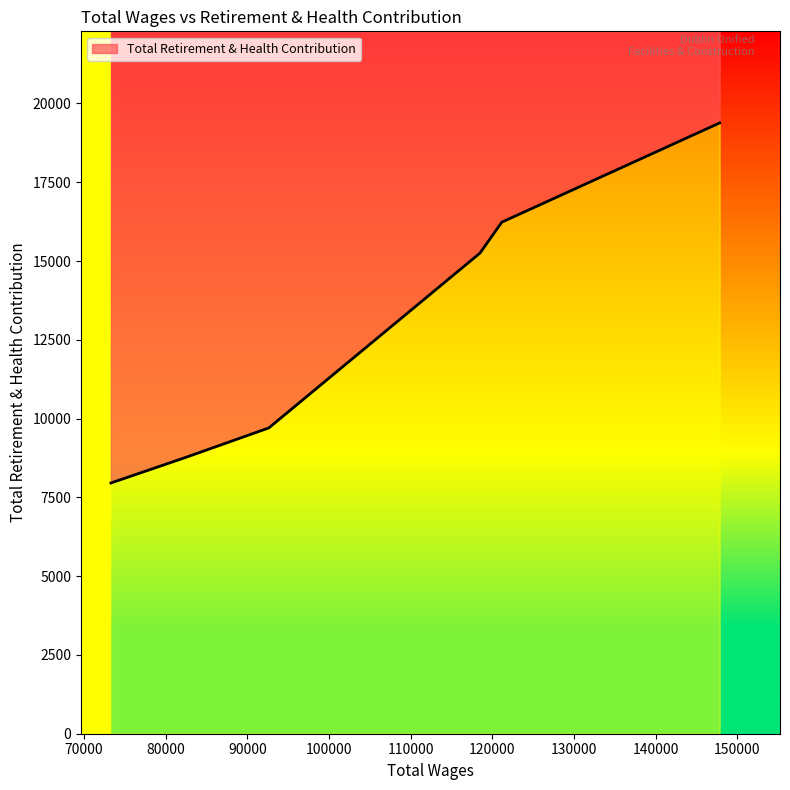

What is the difference between the values at 82356.0 and 118477.0?

6489